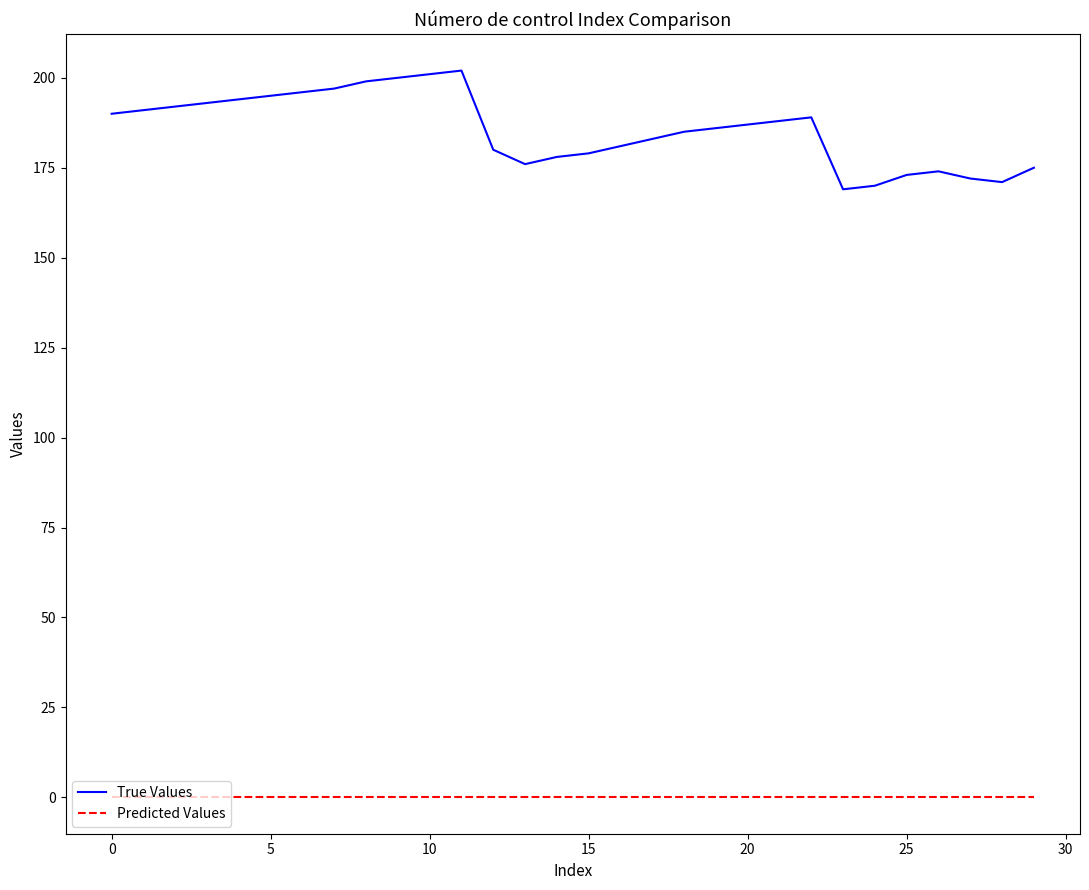

What is the maximum value for True Values?

202